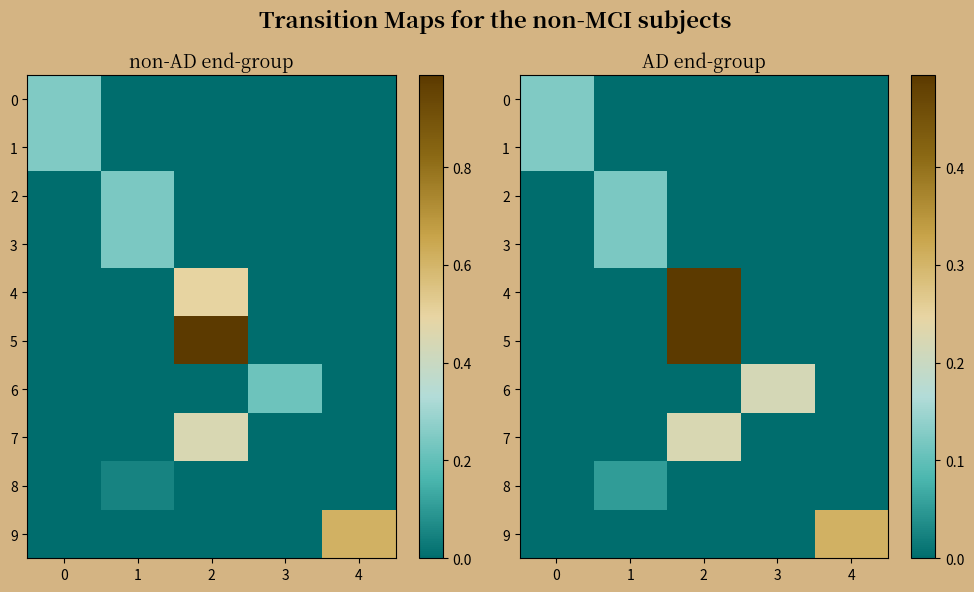

True or false: 8 has a value of 0.0 at 4.

True